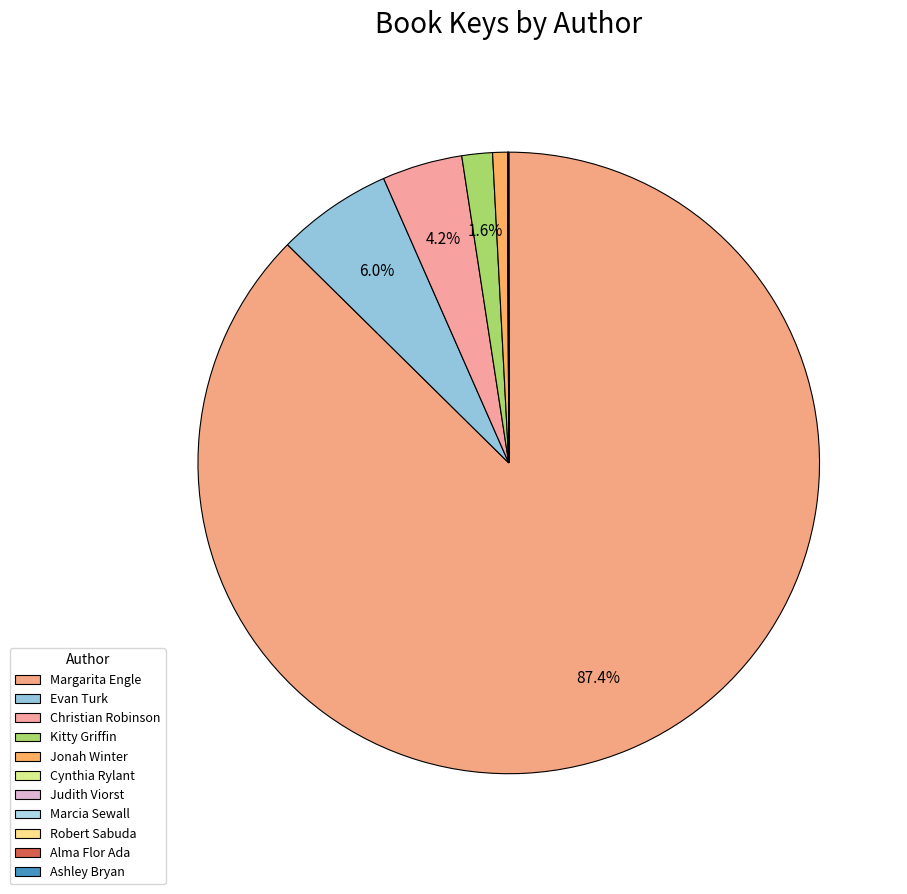

What is the smallest slice in the pie chart?

Robert Sabuda